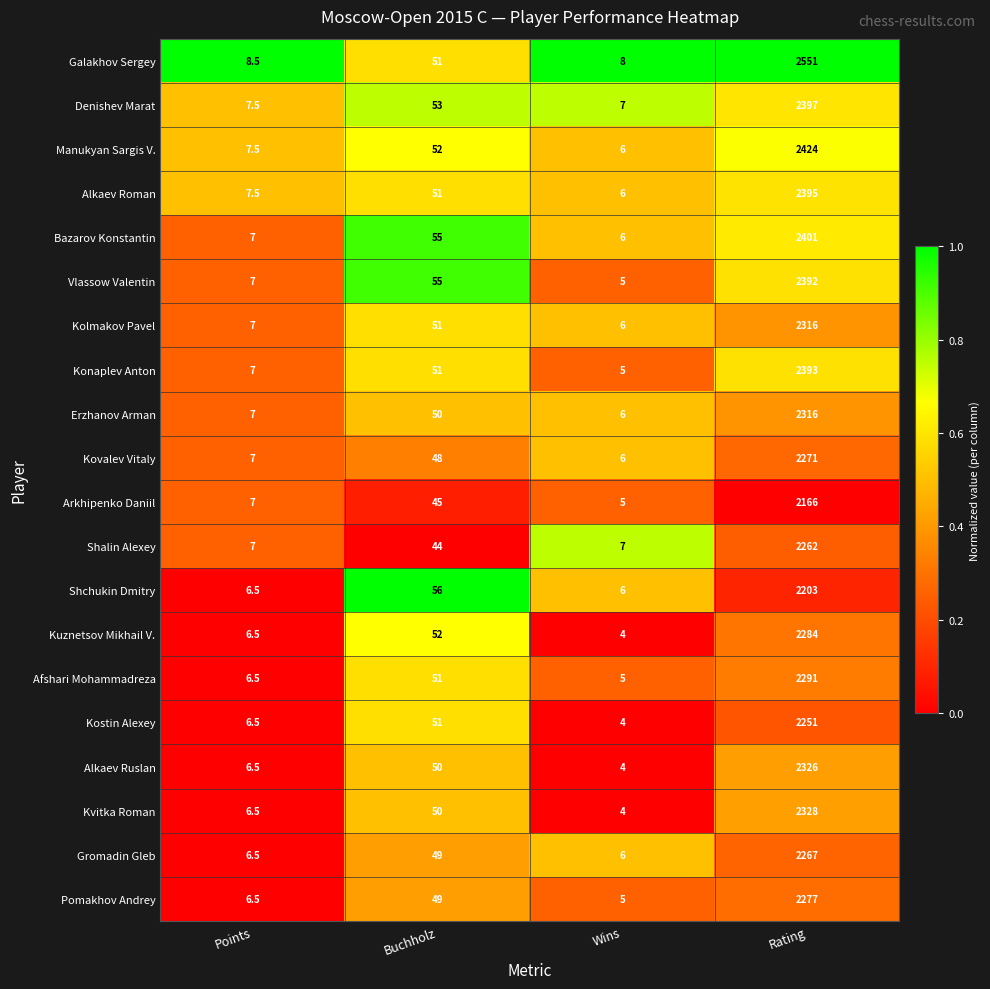

List the labels in order of Kovalev Vitaly value, smallest first.

Wins, Points, Buchholz, Rating